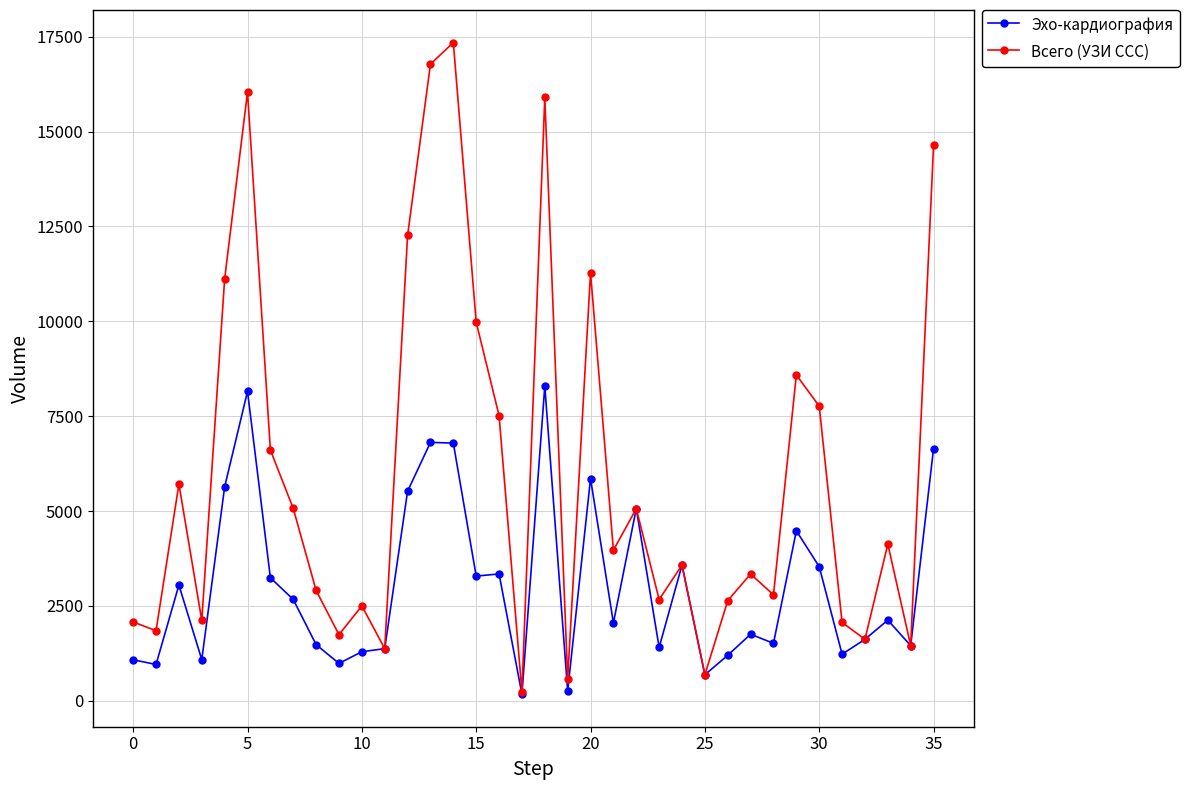

Rank the series by their average value, from lowest to highest.

Эхо-кардиография, Всего (УЗИ ССС)